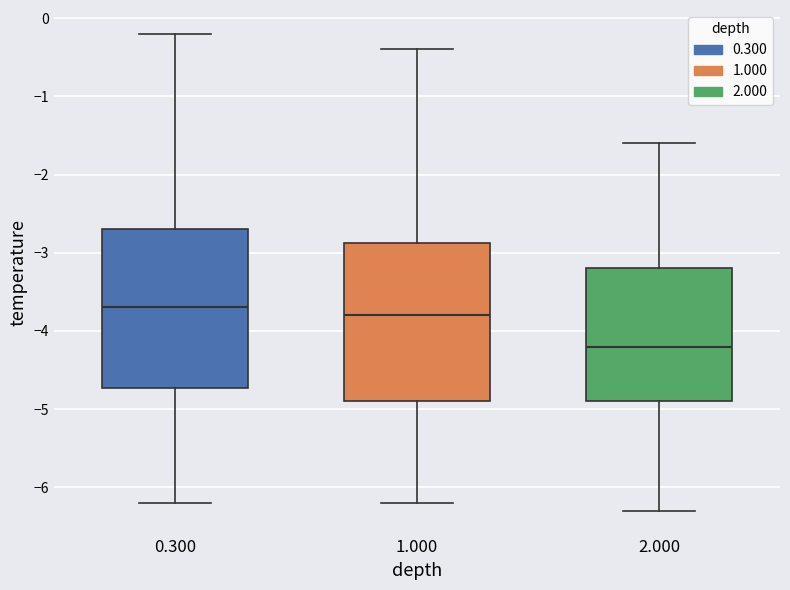

Where is the upper edge of the box at x = 1.000 on the y-axis? The values are not printed on the chart, so give them approximately, as read against the axis.

-2.9